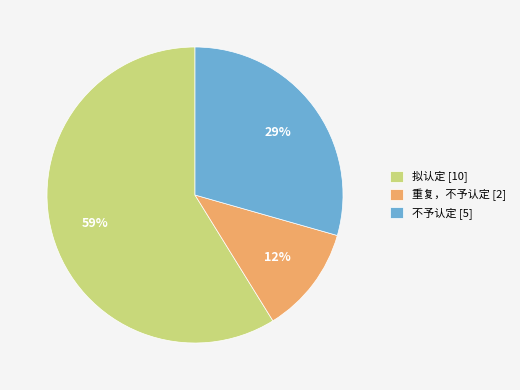

Combined, do 拟认定 and 不予认定 account for over 50%?

Yes